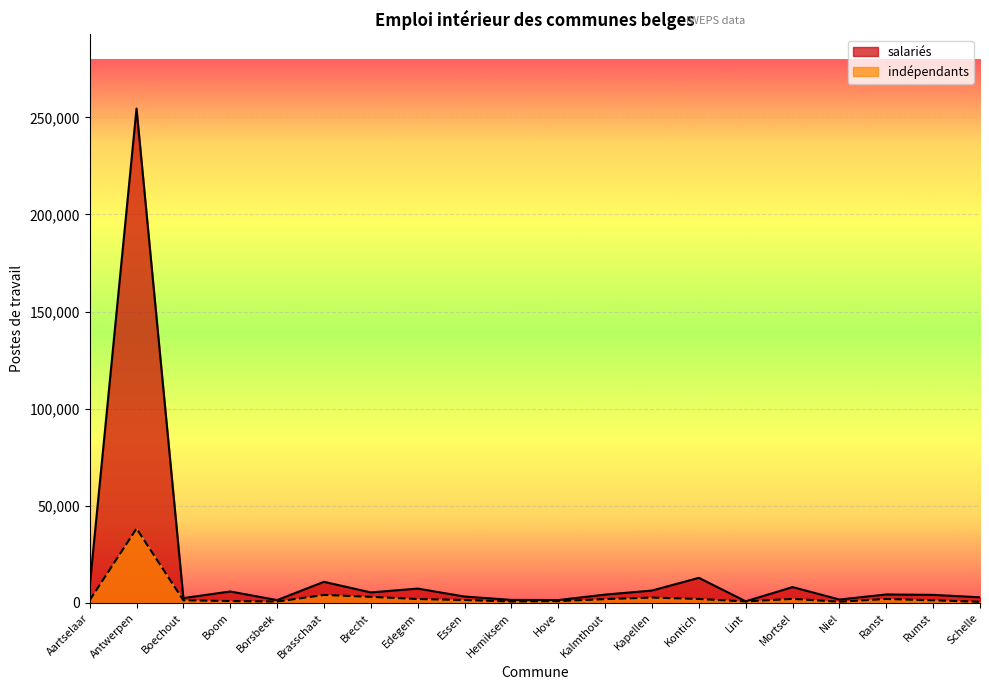

What is the label of the 9th point from the right?

Kalmthout